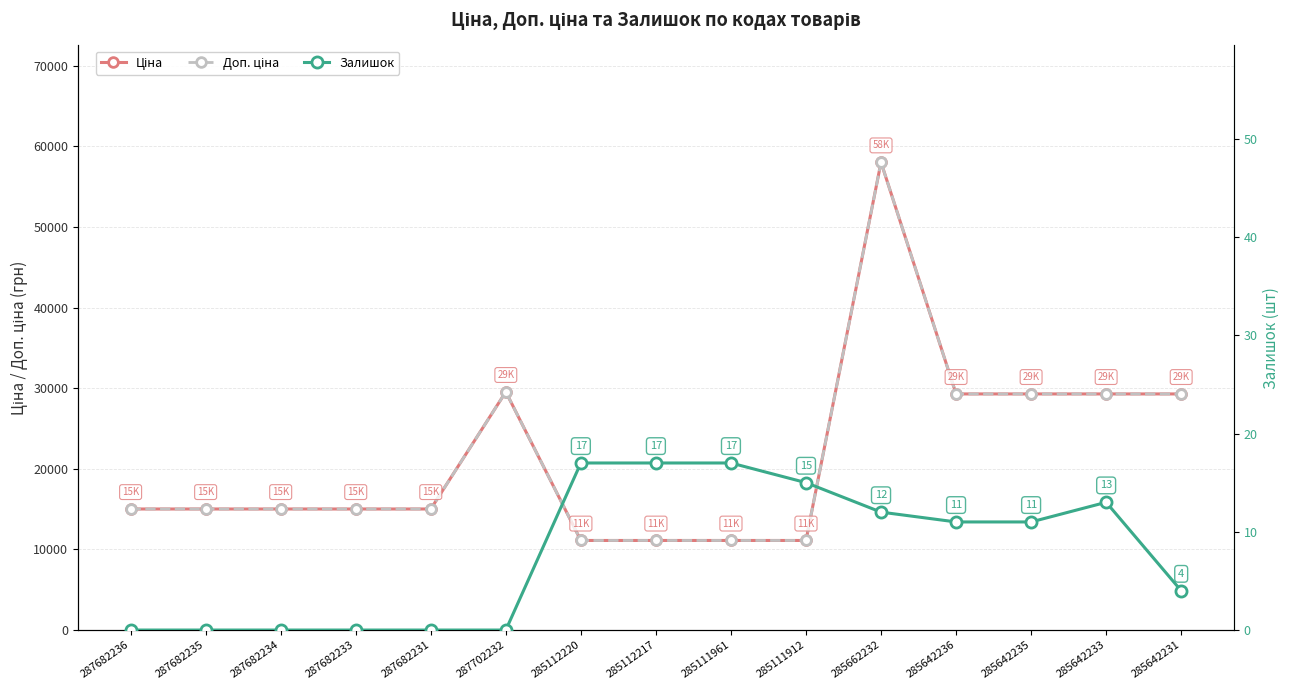

How many values in the Доп. ціна series are below 15019?

4